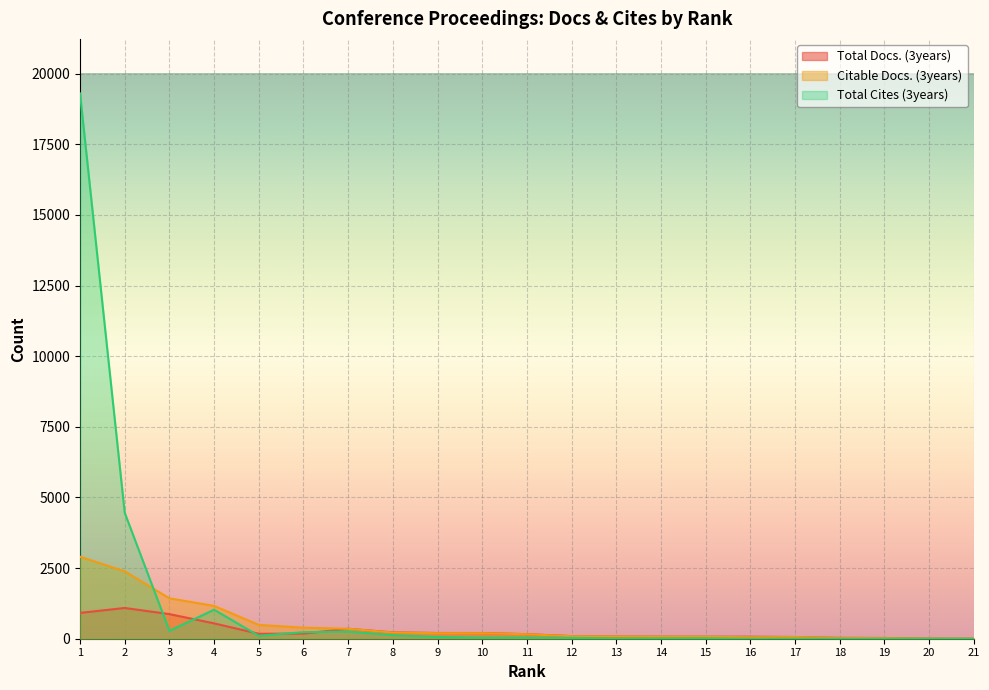

Which series has the largest range (max minus min)?

Total Cites (3years)